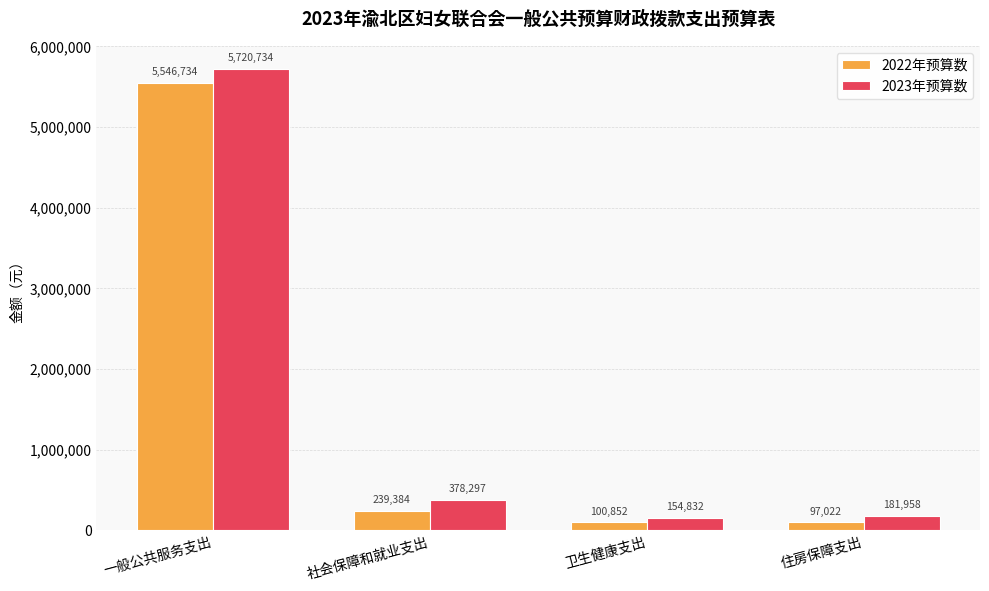

Is it true that 2022年预算数 equals 100851.7 at 卫生健康支出?

True